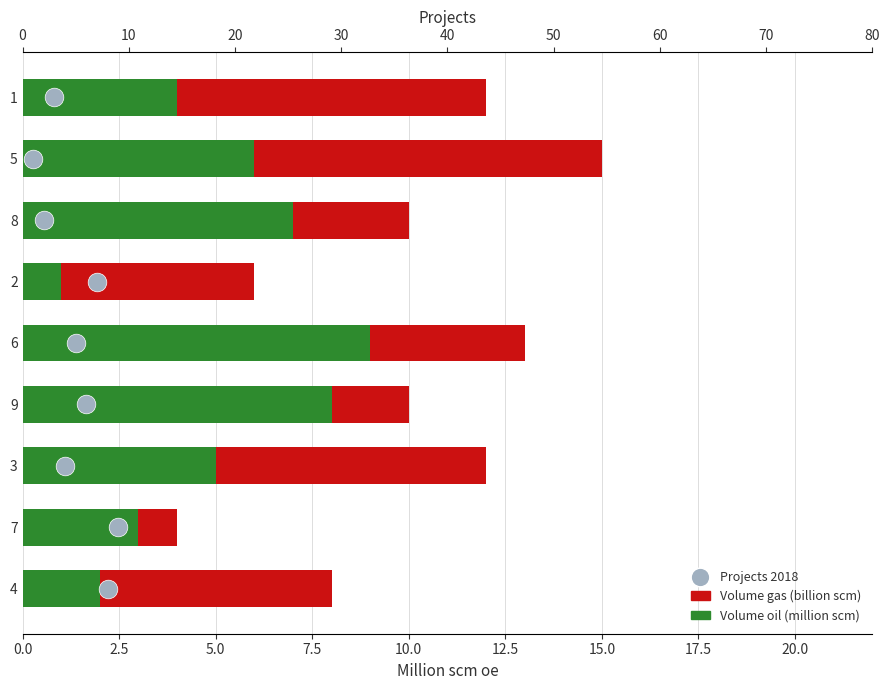

What are all the series names shown in the legend?

Volume oil (million scm), Volume gas (billion scm), Projects 2018